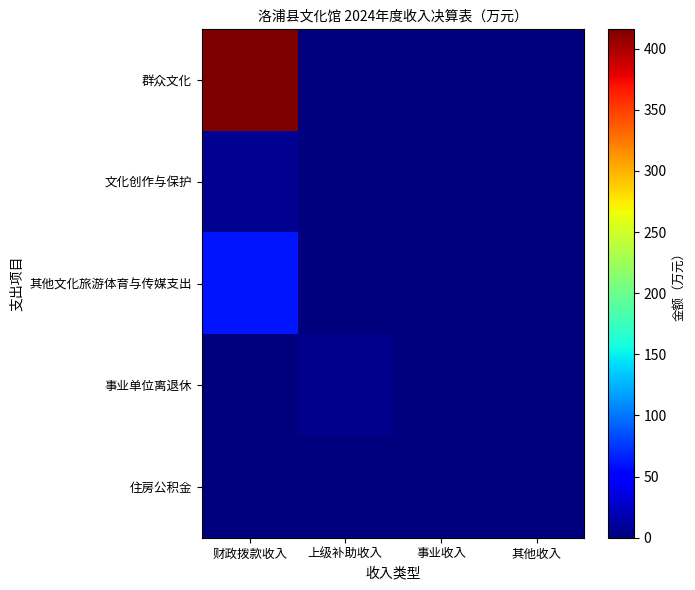

How many distinct data groups are displayed?

5